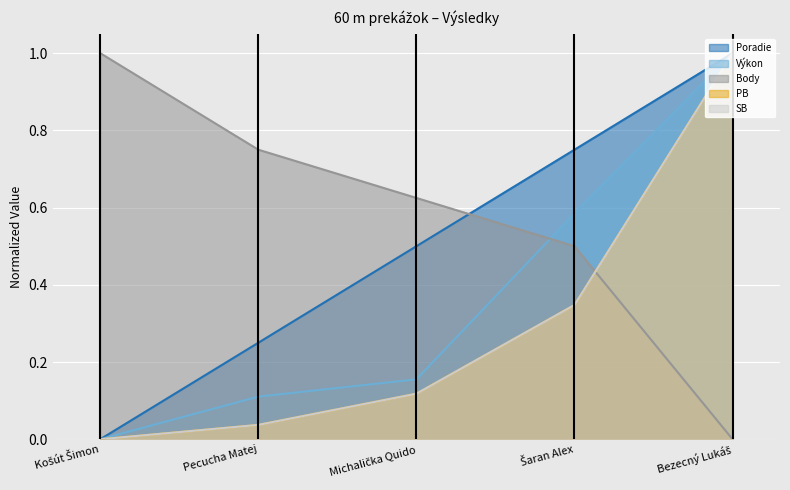

What is the value of the SB point at the 5th from the left?

1.0